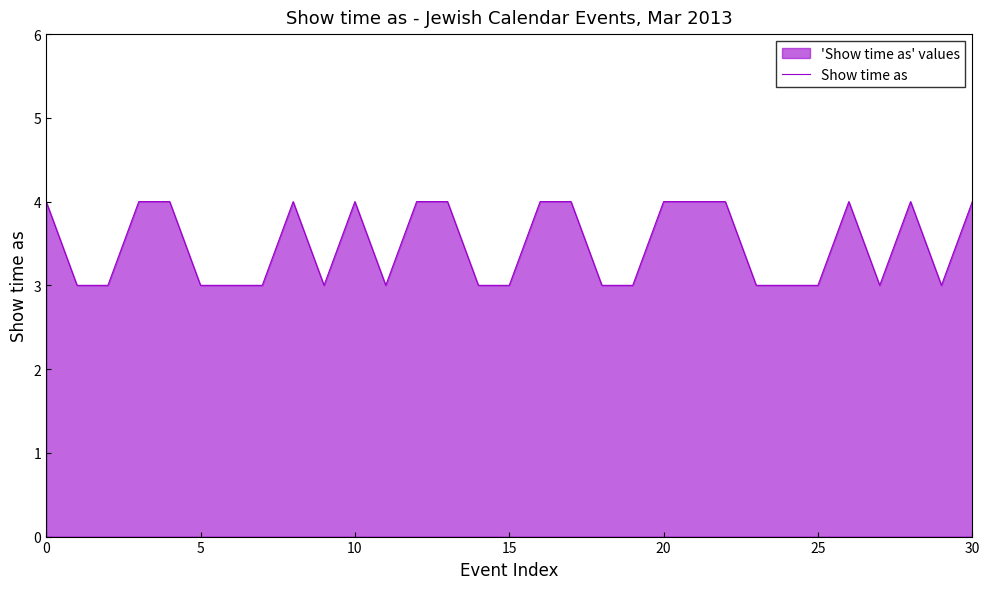

What is the change in value from 5 to 12?

+1